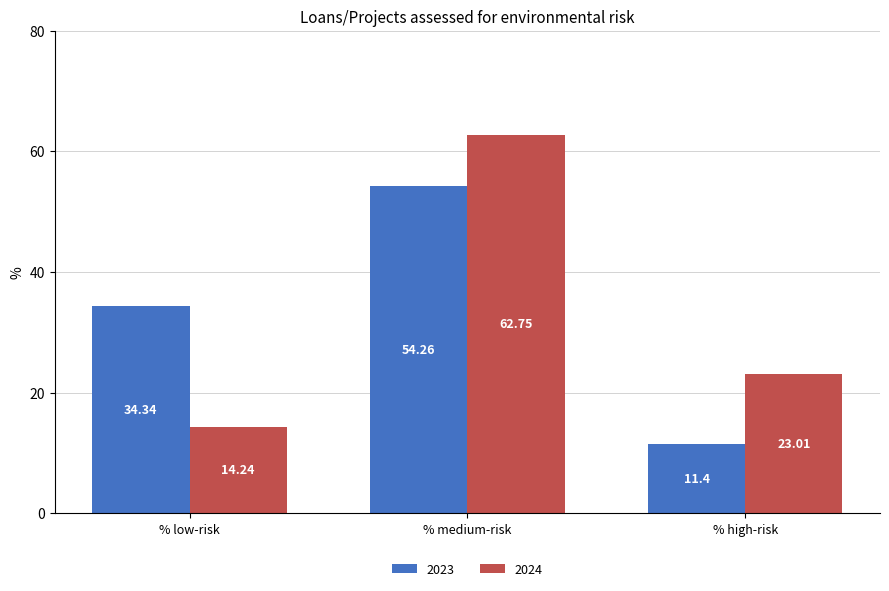

What is the difference between the maximum and second lowest values in the 2023 series?

19.9